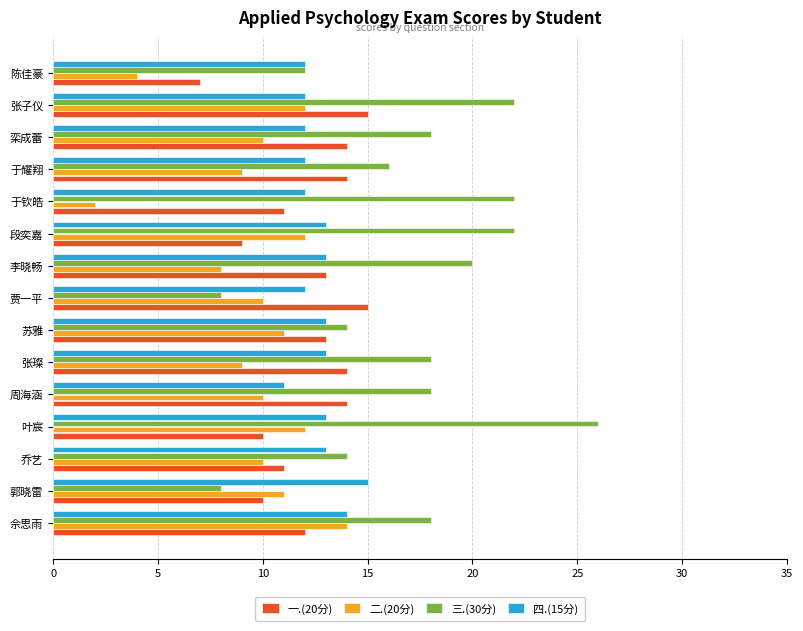

Which series has the largest total across all categories?

三.(30分)